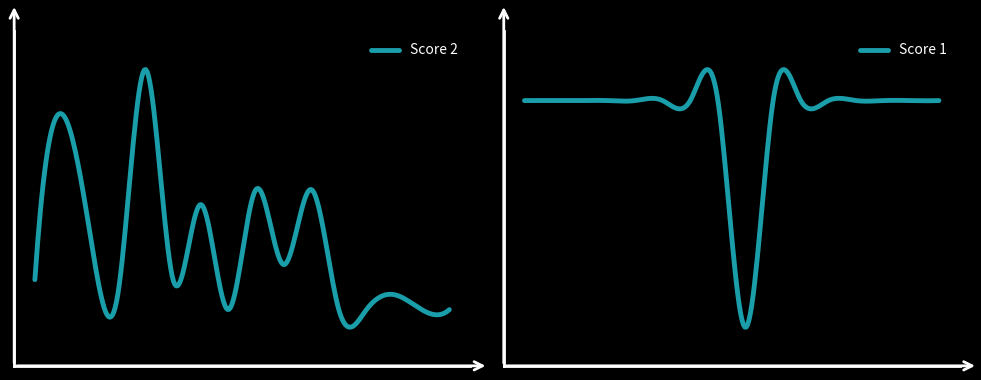

Reading left to right, extract all data points from this chart.

Score 2: 1=2	2=13	3=5	4=1	5=16	6=2	7=7	8=0	9=8	10=3	11=8	12=0	13=0	14=1	15=0	16=0
Score 1: 1=25	2=25	3=25	4=25	5=25	6=25	7=25	8=25	9=23	10=25	11=25	12=25	13=25	14=25	15=25	16=25